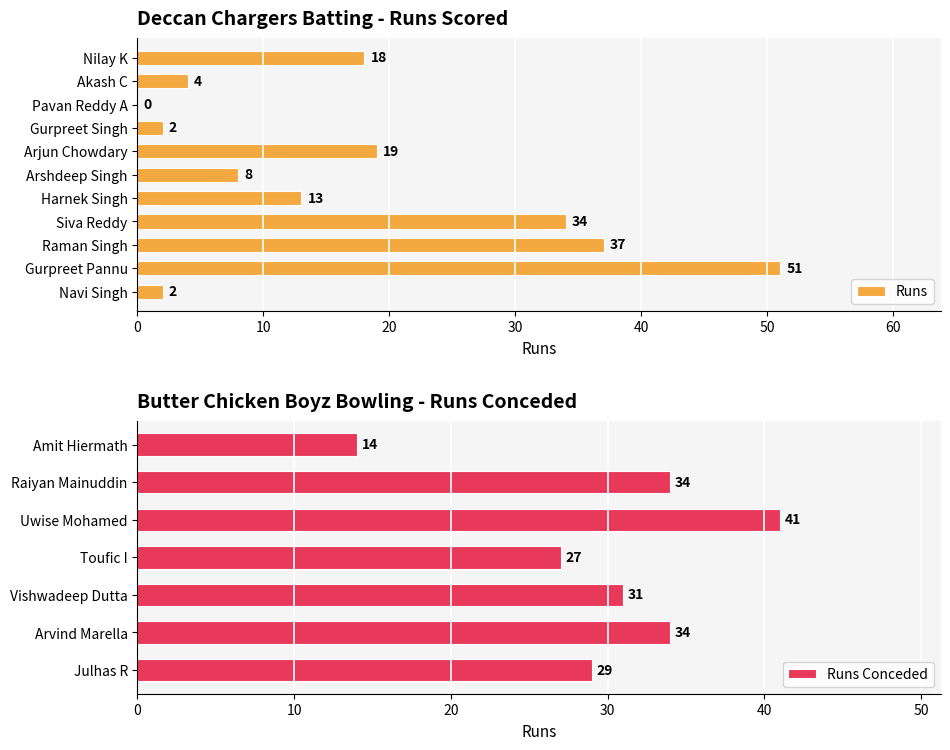

At which label does the data first exceed 13?

Gurpreet Pannu